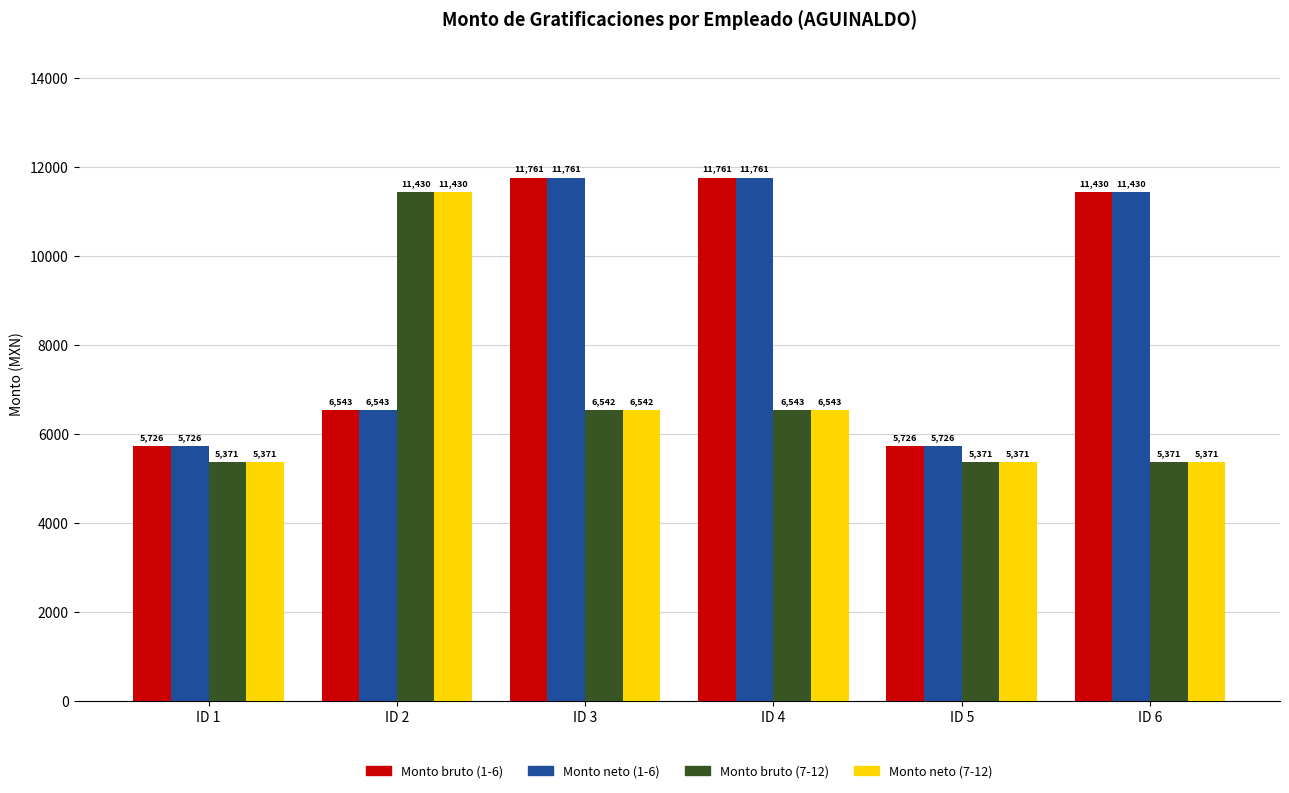

What is the highest value of the Monto neto (7-12) series?

11430.3